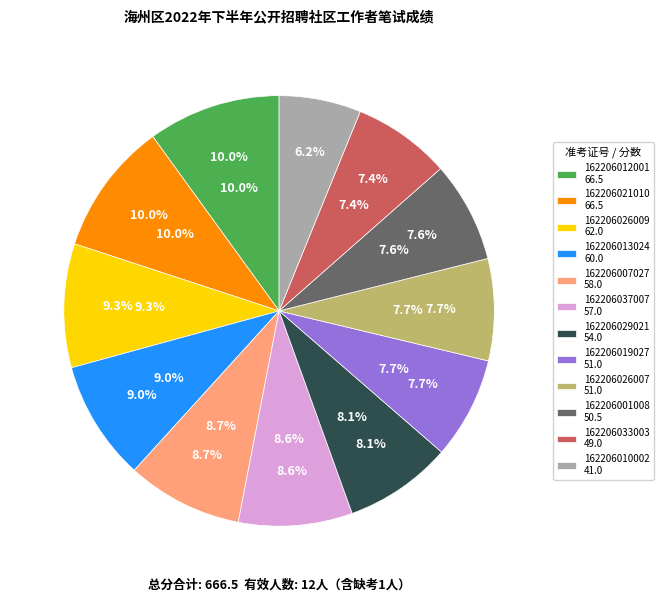

To the nearest percent, what portion does 162206019027 represent?

8%